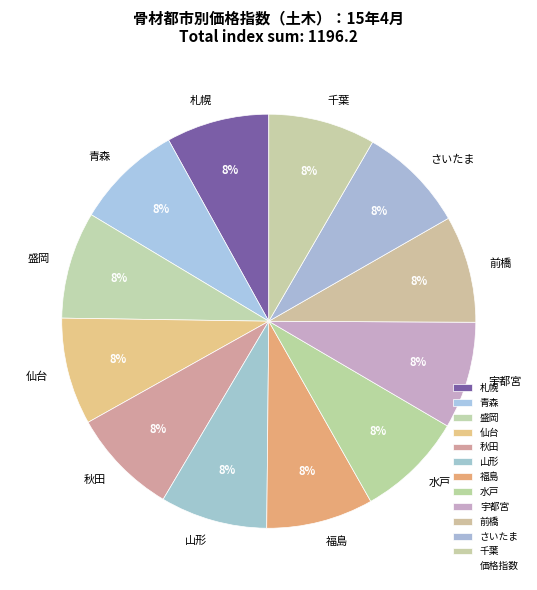

The 山形 slice represents 8% of the pie. True or false?

True